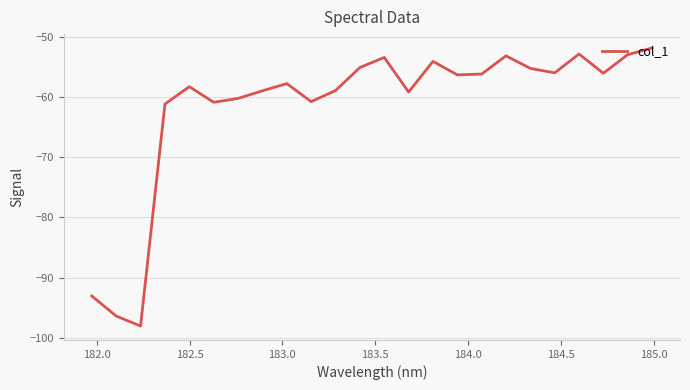

What is the difference between the maximum and minimum values?

46.2